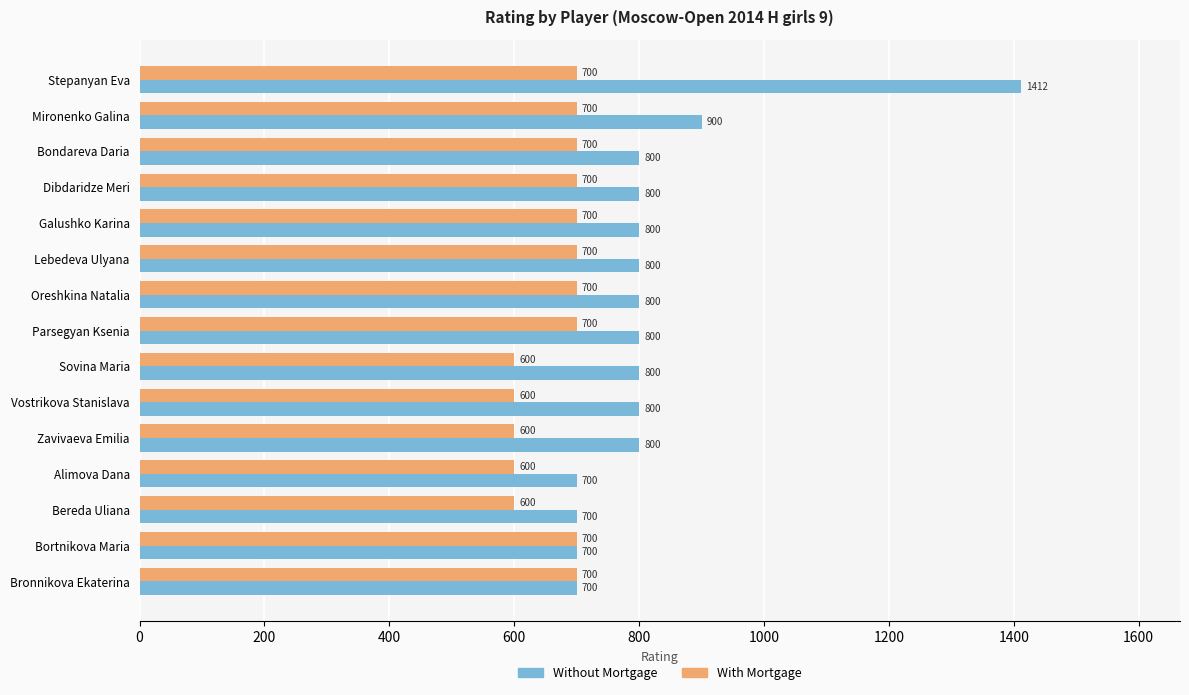

What is the sum of the With Mortgage values at Stepanyan Eva and Lebedeva Ulyana?

1400